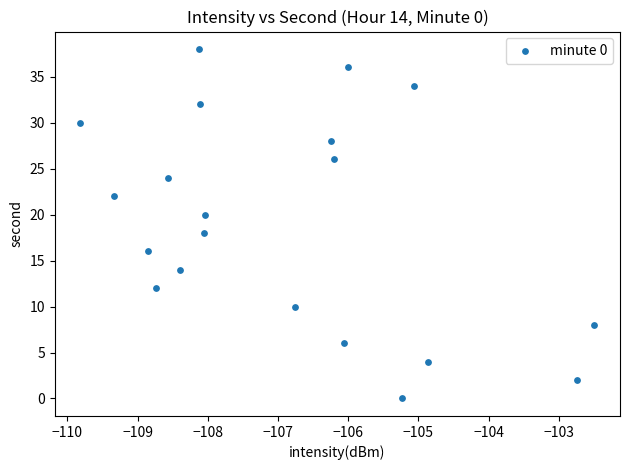

What is the range of Y values (max minus min)?

38